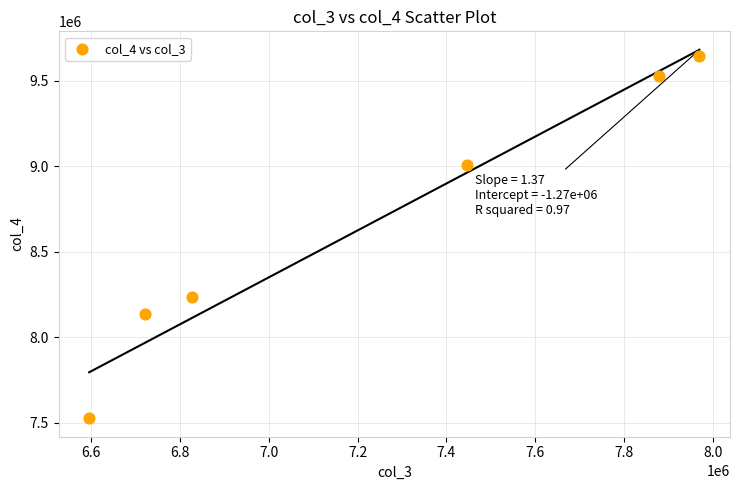

What Y value in the scatter plot is closest to 8582893?

8233193.2